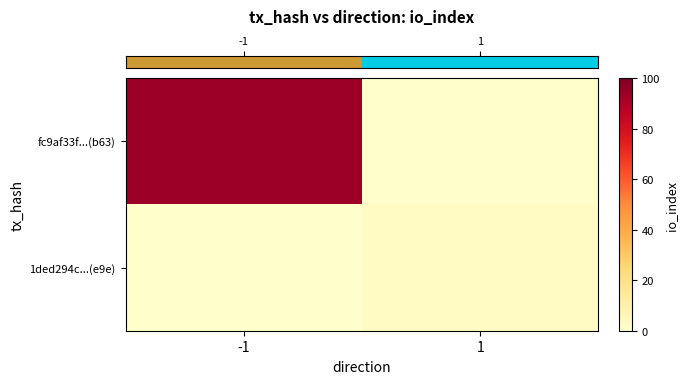

At how many categories does at least one series exceed 91?

1